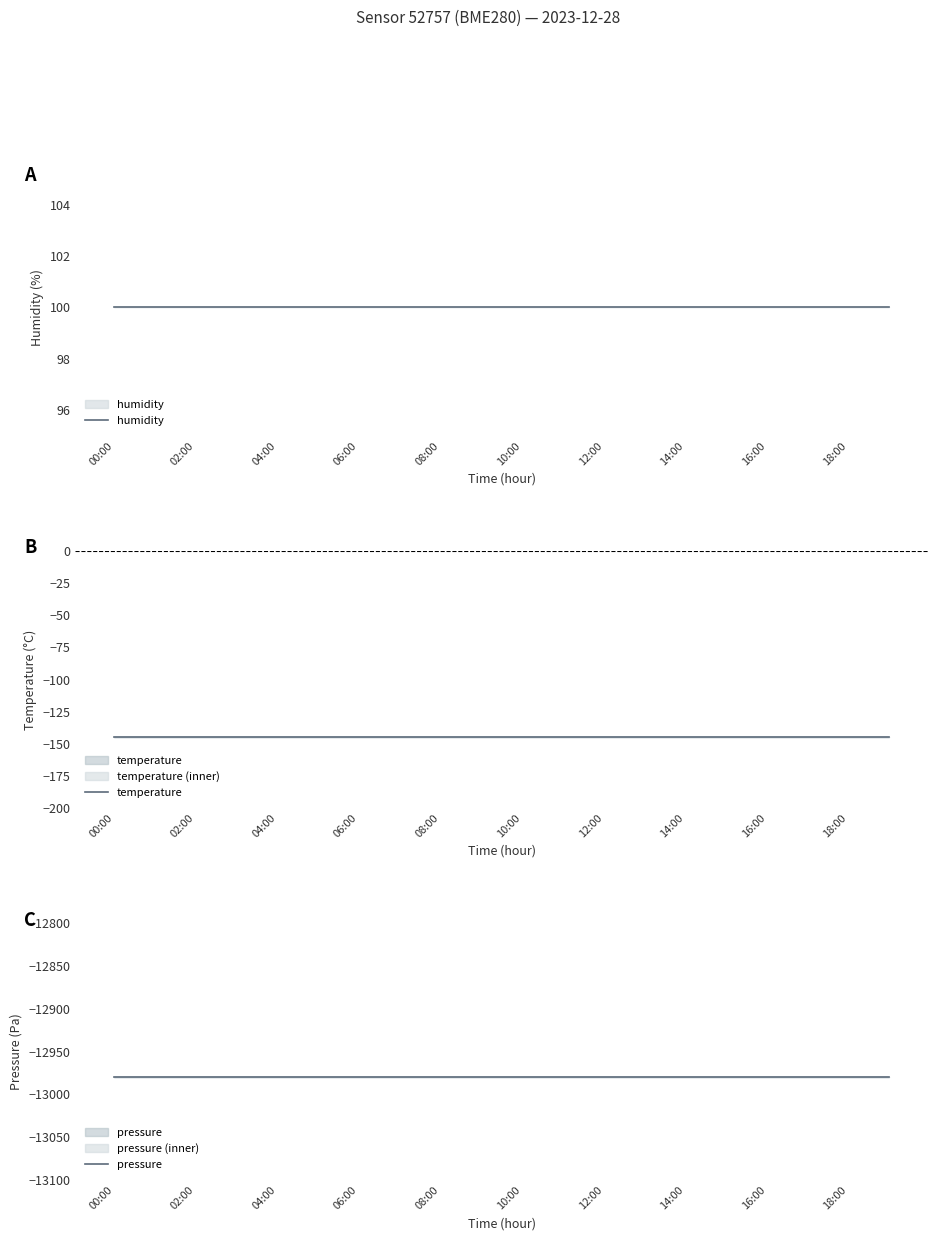

What are all the series names shown in the legend?

humidity, temperature, pressure